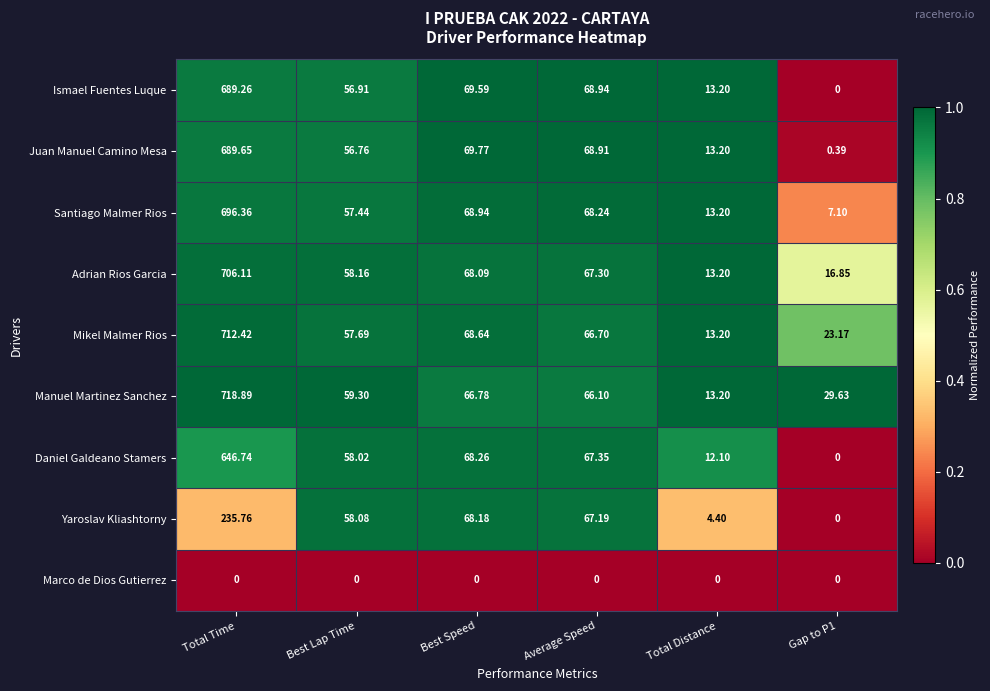

Where is Juan Manuel Camino Mesa nearest to the value 345?

Best Speed